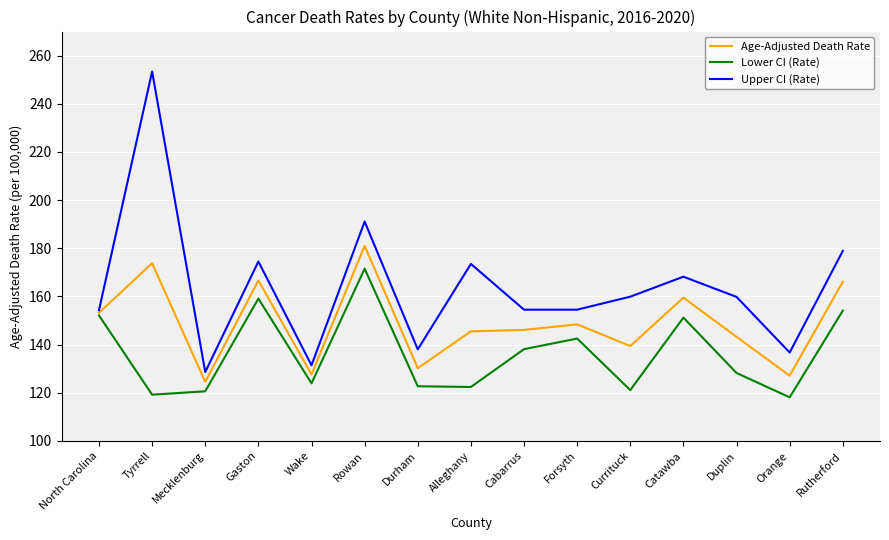

True or false: Lower CI (Rate) has a value of 260.7 at Rutherford.

False